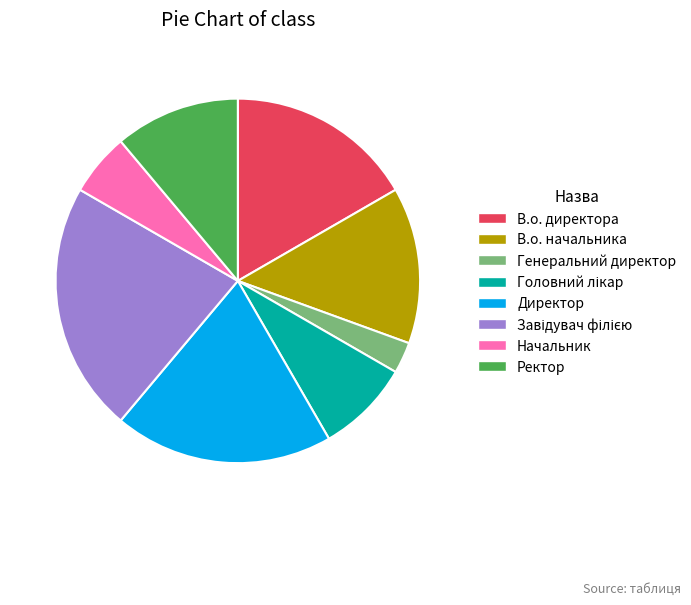

How many slices are in this pie chart?

8